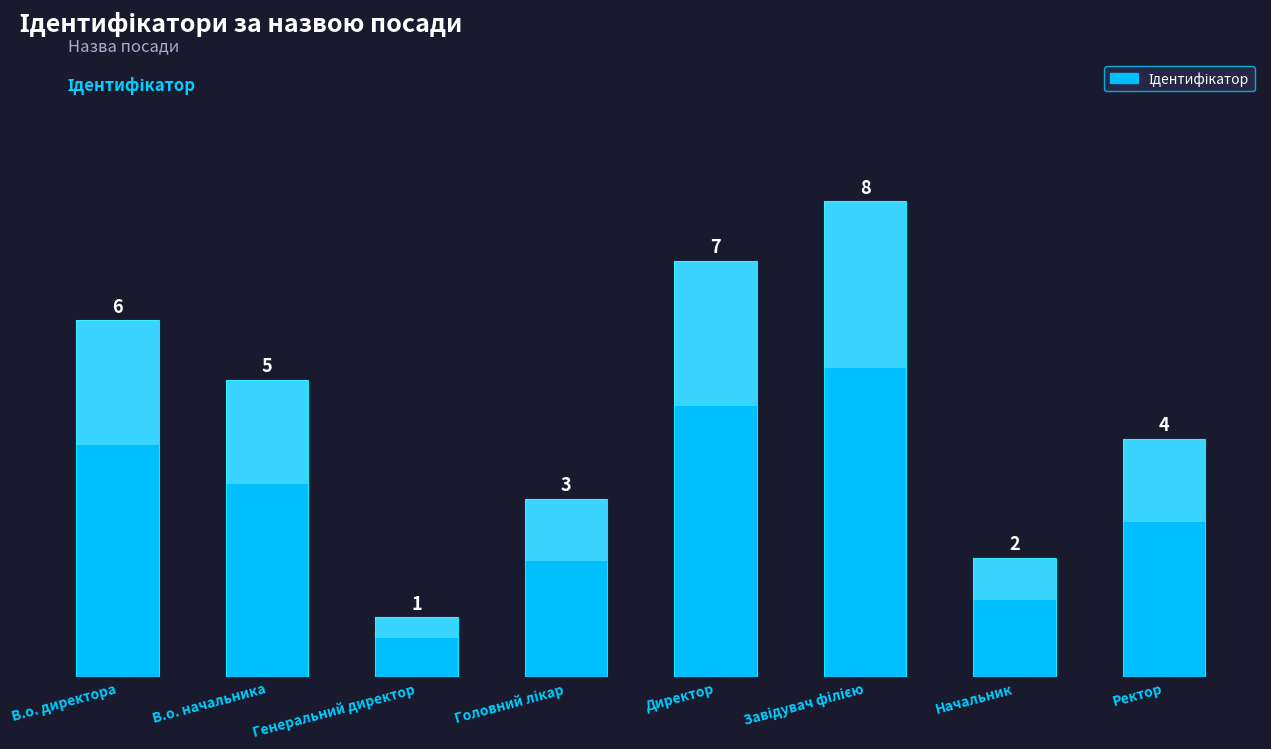

List the labels in order of value, smallest first.

Генеральний директор, Начальник, Головний лікар, Ректор, В.о. начальника, В.о. директора, Директор, Завідувач філією